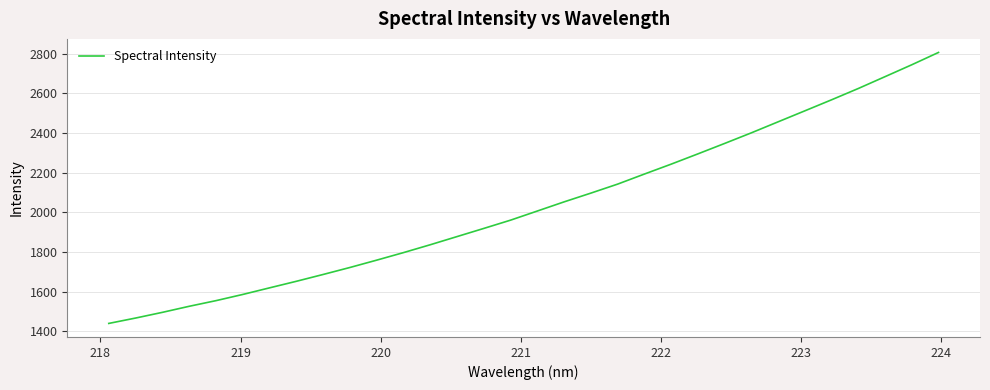

What is the maximum value shown in the chart?

2806.1